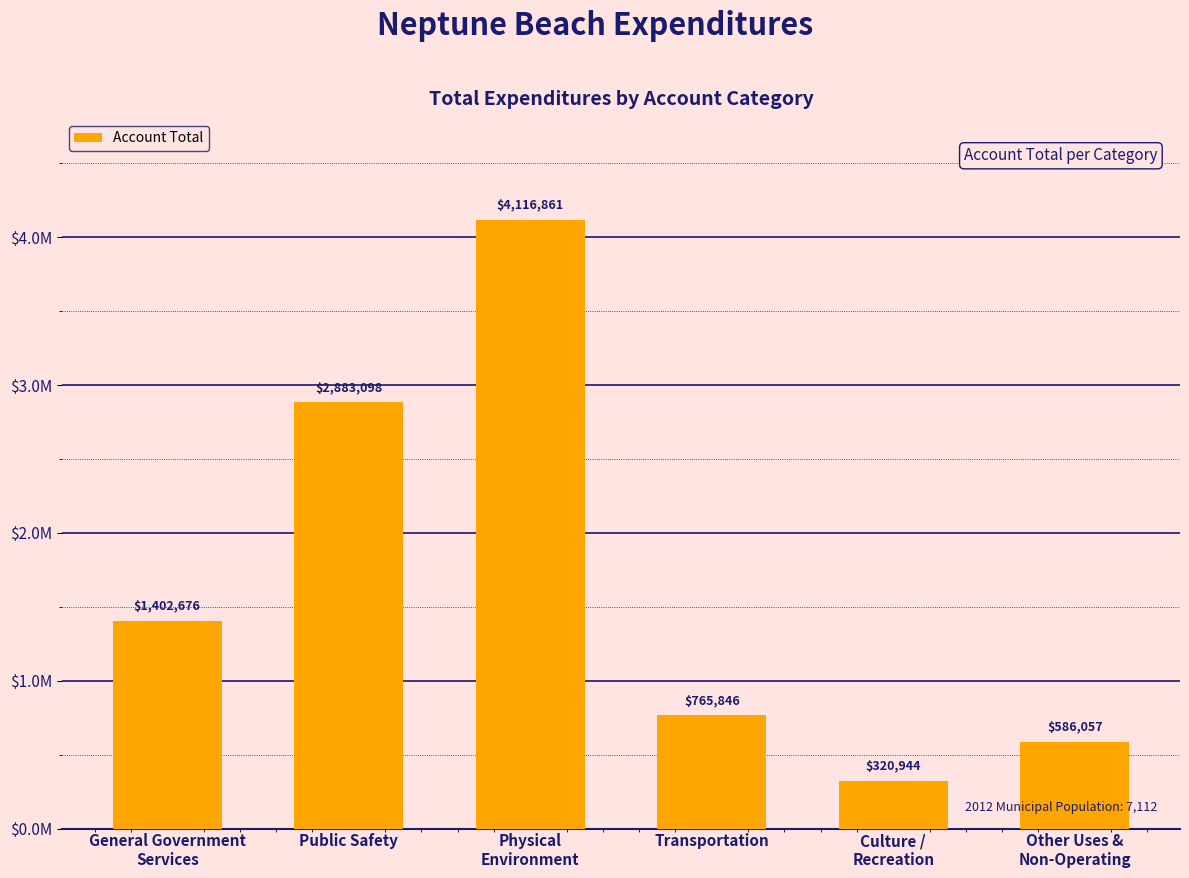

Reading right to left, transcribe all the data shown in this chart.

586057	320944	765846	4116861	2883098	1402676